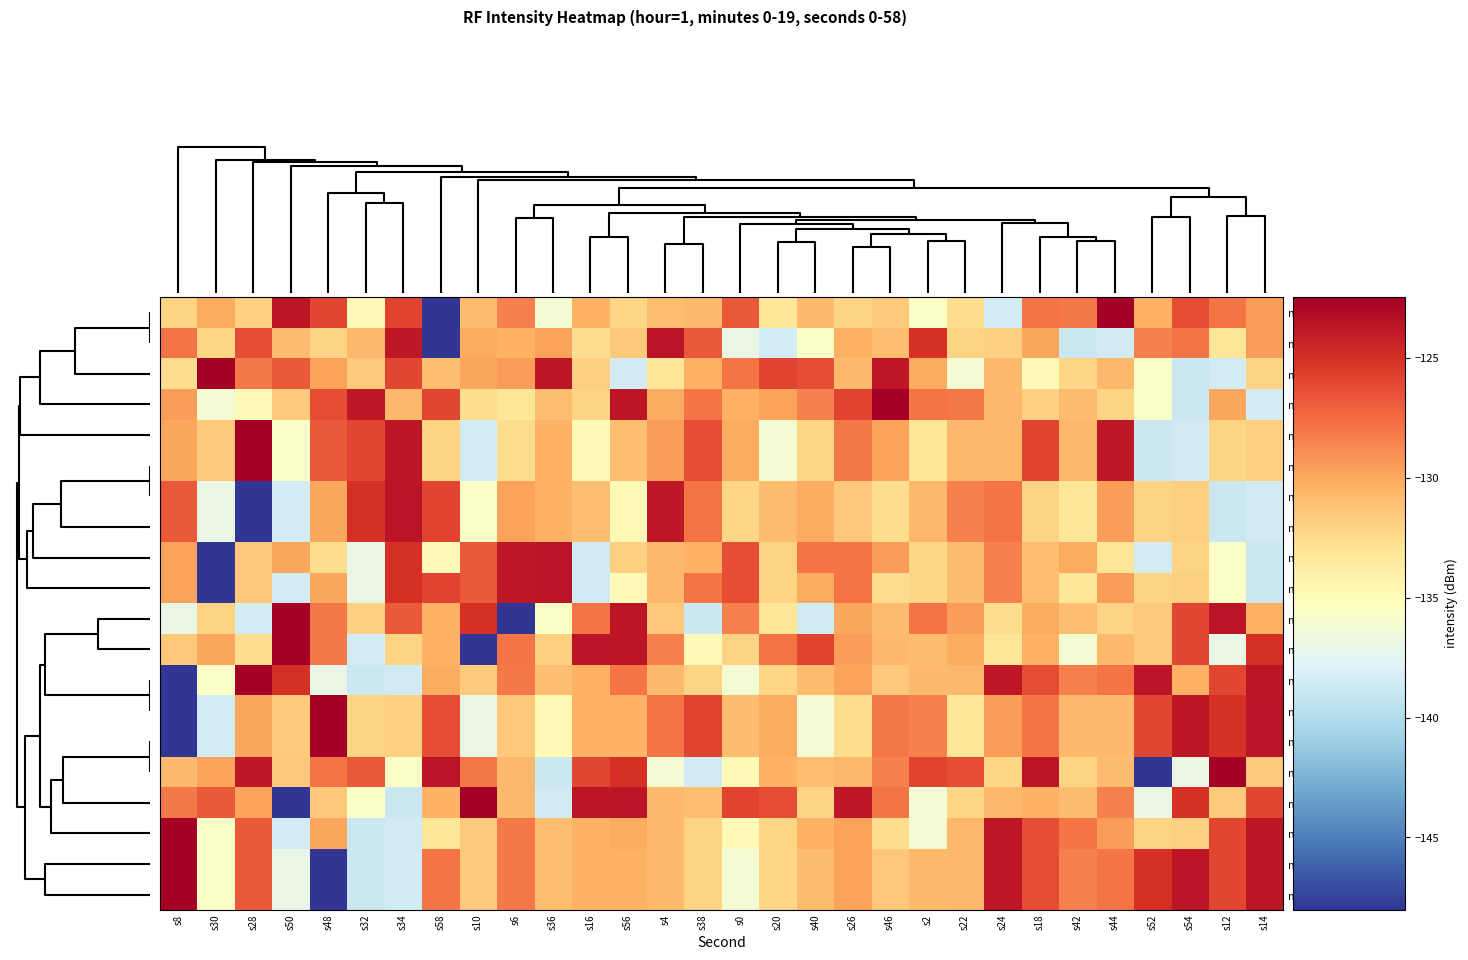

Reading left to right, transcribe all the data shown in this chart.

min_2: s8=-132.1	s30=-130.1	s28=-131.9	s50=-123.7	s48=-126.0	s32=-134.8	s34=-125.9	s58=-148.0	s10=-130.9	s6=-128.4	s36=-136.1	s16=-130.4	s56=-132.2	s4=-131.0	s38=-130.8	s0=-126.8	s20=-133.2	s40=-130.8	s26=-132.1	s46=-131.6	s2=-135.6	s22=-132.6	s24=-138.4	s18=-127.9	s42=-128.1	s44=-122.4	s52=-130.4	s54=-126.3	s12=-127.9	s14=-129.5
min_3: s8=-127.9	s30=-132.2	s28=-126.3	s50=-130.9	s48=-132.1	s32=-130.7	s34=-123.8	s58=-148.0	s10=-130.1	s6=-130.4	s36=-129.7	s16=-132.6	s56=-131.5	s4=-123.6	s38=-126.8	s0=-137.0	s20=-138.4	s40=-135.6	s26=-130.4	s46=-131.0	s2=-125.0	s22=-132.1	s24=-131.9	s18=-129.9	s42=-138.8	s44=-138.5	s52=-128.4	s54=-127.9	s12=-133.2	s14=-129.5
min_8: s8=-132.6	s30=-122.4	s28=-128.1	s50=-126.8	s48=-129.7	s32=-131.6	s34=-126.0	s58=-131.0	s10=-129.9	s6=-129.5	s36=-123.7	s16=-131.9	s56=-138.5	s4=-133.2	s38=-130.4	s0=-127.9	s20=-125.9	s40=-126.3	s26=-130.8	s46=-123.8	s2=-130.1	s22=-136.1	s24=-130.8	s18=-134.8	s42=-132.2	s44=-130.7	s52=-135.6	s54=-138.8	s12=-138.4	s14=-132.1
min_1: s8=-129.5	s30=-136.1	s28=-134.8	s50=-131.6	s48=-126.3	s32=-123.8	s34=-130.7	s58=-126.0	s10=-132.6	s6=-133.2	s36=-131.0	s16=-132.1	s56=-123.7	s4=-130.1	s38=-127.9	s0=-130.4	s20=-129.7	s40=-128.4	s26=-125.9	s46=-122.4	s2=-127.9	s22=-128.1	s24=-130.8	s18=-131.9	s42=-130.9	s44=-132.1	s52=-135.6	s54=-138.8	s12=-129.9	s14=-138.4
min_12: s8=-129.9	s30=-131.6	s28=-122.4	s50=-135.6	s48=-126.8	s32=-126.0	s34=-123.7	s58=-132.1	s10=-138.4	s6=-132.6	s36=-130.4	s16=-134.8	s56=-131.0	s4=-129.5	s38=-126.3	s0=-130.1	s20=-136.1	s40=-132.2	s26=-128.1	s46=-129.7	s2=-133.2	s22=-130.8	s24=-130.8	s18=-125.9	s42=-130.7	s44=-123.8	s52=-138.8	s54=-138.5	s12=-132.1	s14=-131.9
min_16: s8=-129.9	s30=-131.6	s28=-122.4	s50=-135.6	s48=-126.8	s32=-126.0	s34=-123.7	s58=-132.1	s10=-138.4	s6=-132.6	s36=-130.4	s16=-134.8	s56=-131.0	s4=-129.5	s38=-126.3	s0=-130.1	s20=-136.1	s40=-132.2	s26=-128.1	s46=-129.7	s2=-133.2	s22=-130.8	s24=-130.8	s18=-125.9	s42=-130.7	s44=-123.8	s52=-138.8	s54=-138.5	s12=-132.1	s14=-131.9
min_14: s8=-126.8	s30=-137.0	s28=-148.0	s50=-138.4	s48=-129.9	s32=-125.0	s34=-123.6	s58=-125.9	s10=-135.6	s6=-129.7	s36=-130.4	s16=-131.0	s56=-134.8	s4=-123.8	s38=-127.9	s0=-132.2	s20=-130.9	s40=-130.1	s26=-131.5	s46=-132.6	s2=-130.7	s22=-128.4	s24=-127.9	s18=-132.1	s42=-133.2	s44=-129.5	s52=-132.1	s54=-131.9	s12=-138.8	s14=-138.5
min_18: s8=-126.8	s30=-137.0	s28=-148.0	s50=-138.4	s48=-129.9	s32=-125.0	s34=-123.6	s58=-125.9	s10=-135.6	s6=-129.7	s36=-130.4	s16=-131.0	s56=-134.8	s4=-123.8	s38=-127.9	s0=-132.2	s20=-130.9	s40=-130.1	s26=-131.5	s46=-132.6	s2=-130.7	s22=-128.4	s24=-127.9	s18=-132.1	s42=-133.2	s44=-129.5	s52=-132.1	s54=-131.9	s12=-138.8	s14=-138.5
min_6: s8=-129.7	s30=-148.0	s28=-131.5	s50=-129.9	s48=-132.6	s32=-137.0	s34=-125.0	s58=-134.8	s10=-126.8	s6=-123.8	s36=-123.6	s16=-138.5	s56=-131.9	s4=-130.7	s38=-130.4	s0=-126.3	s20=-132.1	s40=-127.9	s26=-127.9	s46=-129.5	s2=-132.2	s22=-130.9	s24=-128.4	s18=-131.0	s42=-130.1	s44=-133.2	s52=-138.4	s54=-132.1	s12=-135.6	s14=-138.8
min_10: s8=-129.7	s30=-148.0	s28=-131.5	s50=-138.4	s48=-129.9	s32=-137.0	s34=-125.0	s58=-125.9	s10=-126.8	s6=-123.8	s36=-123.6	s16=-138.5	s56=-134.8	s4=-130.7	s38=-127.9	s0=-126.3	s20=-132.1	s40=-130.1	s26=-127.9	s46=-132.6	s2=-132.2	s22=-130.9	s24=-128.4	s18=-131.0	s42=-133.2	s44=-129.5	s52=-132.1	s54=-131.9	s12=-135.6	s14=-138.8
min_5: s8=-137.0	s30=-132.1	s28=-138.4	s50=-122.4	s48=-128.1	s32=-131.9	s34=-126.8	s58=-130.4	s10=-125.0	s6=-148.0	s36=-135.6	s16=-127.9	s56=-123.7	s4=-131.5	s38=-138.8	s0=-128.4	s20=-133.2	s40=-138.5	s26=-129.9	s46=-130.9	s2=-127.9	s22=-129.5	s24=-132.6	s18=-130.1	s42=-131.0	s44=-132.1	s52=-131.6	s54=-126.0	s12=-123.6	s14=-130.4
min_9: s8=-131.5	s30=-129.9	s28=-132.6	s50=-122.4	s48=-128.1	s32=-138.4	s34=-132.1	s58=-130.4	s10=-148.0	s6=-127.9	s36=-131.9	s16=-123.6	s56=-123.7	s4=-128.4	s38=-134.8	s0=-132.1	s20=-127.9	s40=-125.9	s26=-129.5	s46=-130.8	s2=-130.9	s22=-130.1	s24=-133.2	s18=-130.4	s42=-136.1	s44=-130.8	s52=-131.6	s54=-126.0	s12=-137.0	s14=-125.0
min_19: s8=-148.0	s30=-135.6	s28=-122.4	s50=-125.0	s48=-137.0	s32=-138.8	s34=-138.5	s58=-130.1	s10=-131.6	s6=-128.1	s36=-131.0	s16=-130.4	s56=-127.9	s4=-130.8	s38=-132.1	s0=-136.1	s20=-132.2	s40=-130.9	s26=-129.7	s46=-131.5	s2=-130.8	s22=-130.7	s24=-123.8	s18=-126.3	s42=-128.4	s44=-127.9	s52=-123.6	s54=-130.4	s12=-126.0	s14=-123.7
min_13: s8=-148.0	s30=-138.4	s28=-129.9	s50=-131.6	s48=-122.4	s32=-132.1	s34=-131.9	s58=-126.3	s10=-137.0	s6=-131.5	s36=-134.8	s16=-130.4	s56=-130.4	s4=-127.9	s38=-125.9	s0=-130.9	s20=-130.1	s40=-136.1	s26=-132.6	s46=-128.1	s2=-128.4	s22=-133.2	s24=-129.5	s18=-127.9	s42=-130.8	s44=-130.8	s52=-126.0	s54=-123.7	s12=-125.0	s14=-123.6
min_17: s8=-148.0	s30=-138.4	s28=-129.9	s50=-131.6	s48=-122.4	s32=-132.1	s34=-131.9	s58=-126.3	s10=-137.0	s6=-131.5	s36=-134.8	s16=-130.4	s56=-130.4	s4=-127.9	s38=-125.9	s0=-130.9	s20=-130.1	s40=-136.1	s26=-132.6	s46=-128.1	s2=-128.4	s22=-133.2	s24=-129.5	s18=-127.9	s42=-130.8	s44=-130.8	s52=-126.0	s54=-123.7	s12=-125.0	s14=-123.6
min_0: s8=-130.8	s30=-129.7	s28=-123.8	s50=-131.5	s48=-127.9	s32=-126.8	s34=-135.6	s58=-123.6	s10=-128.1	s6=-130.8	s36=-138.8	s16=-126.0	s56=-125.0	s4=-136.1	s38=-138.5	s0=-134.8	s20=-130.4	s40=-131.0	s26=-130.7	s46=-128.4	s2=-125.9	s22=-126.3	s24=-132.2	s18=-123.7	s42=-132.1	s44=-130.9	s52=-148.0	s54=-137.0	s12=-122.4	s14=-131.6
min_7: s8=-128.1	s30=-126.8	s28=-129.7	s50=-148.0	s48=-131.5	s32=-135.6	s34=-138.8	s58=-130.4	s10=-122.4	s6=-130.8	s36=-138.5	s16=-123.7	s56=-123.6	s4=-130.8	s38=-131.0	s0=-125.9	s20=-126.3	s40=-132.1	s26=-123.8	s46=-127.9	s2=-136.1	s22=-132.2	s24=-130.7	s18=-130.4	s42=-130.9	s44=-128.4	s52=-137.0	s54=-125.0	s12=-131.6	s14=-126.0
min_4: s8=-122.4	s30=-135.6	s28=-126.8	s50=-138.4	s48=-129.9	s32=-138.8	s34=-138.5	s58=-133.2	s10=-131.6	s6=-128.1	s36=-131.0	s16=-130.4	s56=-130.1	s4=-130.8	s38=-132.1	s0=-134.8	s20=-132.2	s40=-130.4	s26=-129.7	s46=-132.6	s2=-136.1	s22=-130.7	s24=-123.8	s18=-126.3	s42=-127.9	s44=-129.5	s52=-132.1	s54=-131.9	s12=-126.0	s14=-123.7
min_11: s8=-122.4	s30=-135.6	s28=-126.8	s50=-137.0	s48=-148.0	s32=-138.8	s34=-138.5	s58=-127.9	s10=-131.6	s6=-128.1	s36=-131.0	s16=-130.4	s56=-130.4	s4=-130.8	s38=-132.1	s0=-136.1	s20=-132.2	s40=-130.9	s26=-129.7	s46=-131.5	s2=-130.8	s22=-130.7	s24=-123.8	s18=-126.3	s42=-128.4	s44=-127.9	s52=-125.0	s54=-123.6	s12=-126.0	s14=-123.7
min_15: s8=-122.4	s30=-135.6	s28=-126.8	s50=-137.0	s48=-148.0	s32=-138.8	s34=-138.5	s58=-127.9	s10=-131.6	s6=-128.1	s36=-131.0	s16=-130.4	s56=-130.4	s4=-130.8	s38=-132.1	s0=-136.1	s20=-132.2	s40=-130.9	s26=-129.7	s46=-131.5	s2=-130.8	s22=-130.7	s24=-123.8	s18=-126.3	s42=-128.4	s44=-127.9	s52=-125.0	s54=-123.6	s12=-126.0	s14=-123.7